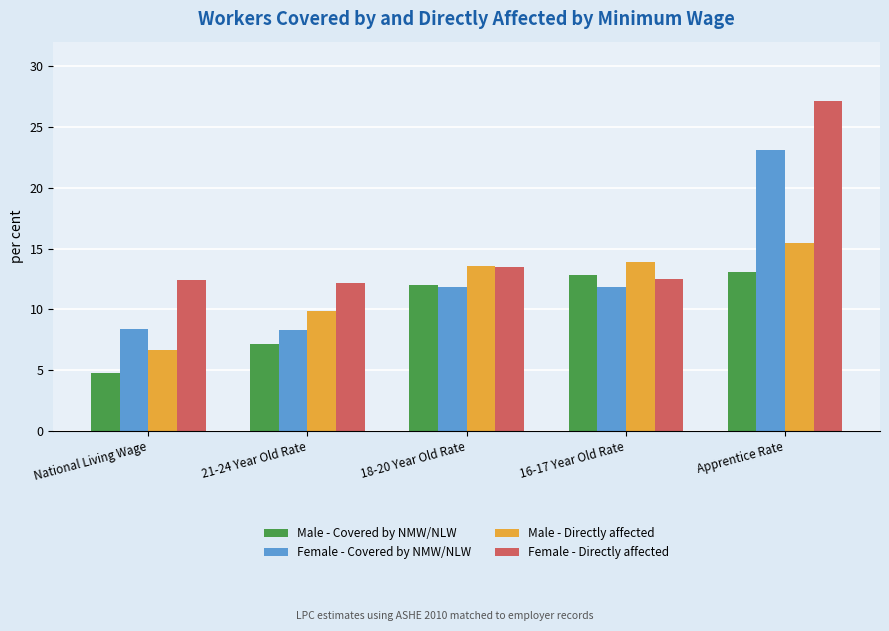

At which label does Male - Covered by NMW/NLW reach its minimum?

National Living Wage